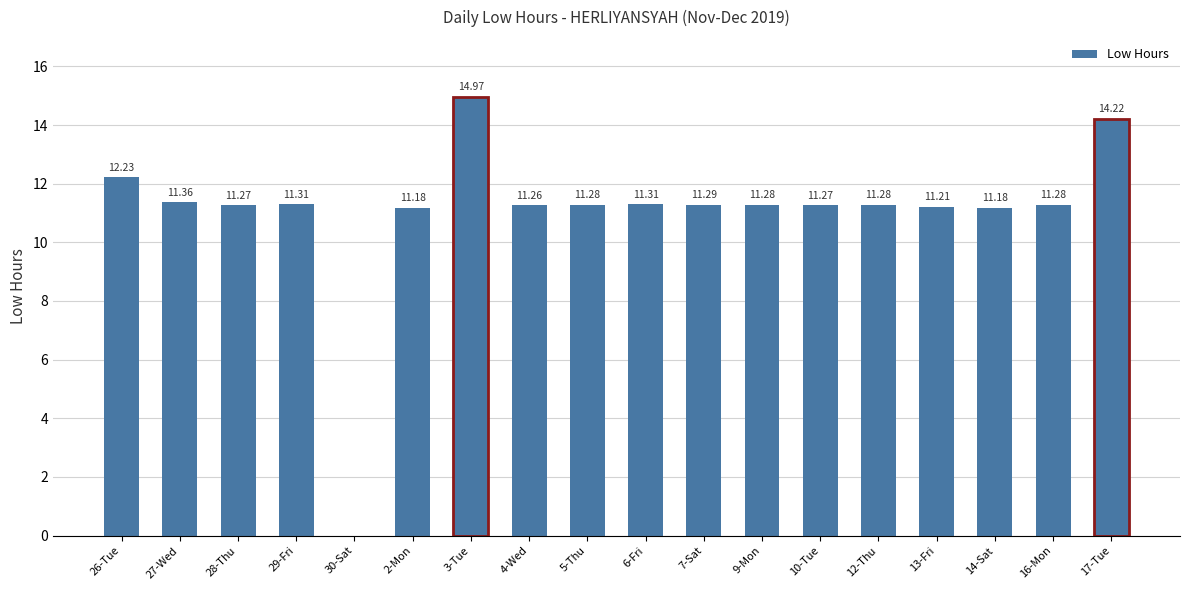

Reading left to right, extract all data points from this chart.

12.2	11.4	11.3	11.3	0.0	11.2	15.0	11.3	11.3	11.3	11.3	11.3	11.3	11.3	11.2	11.2	11.3	14.2